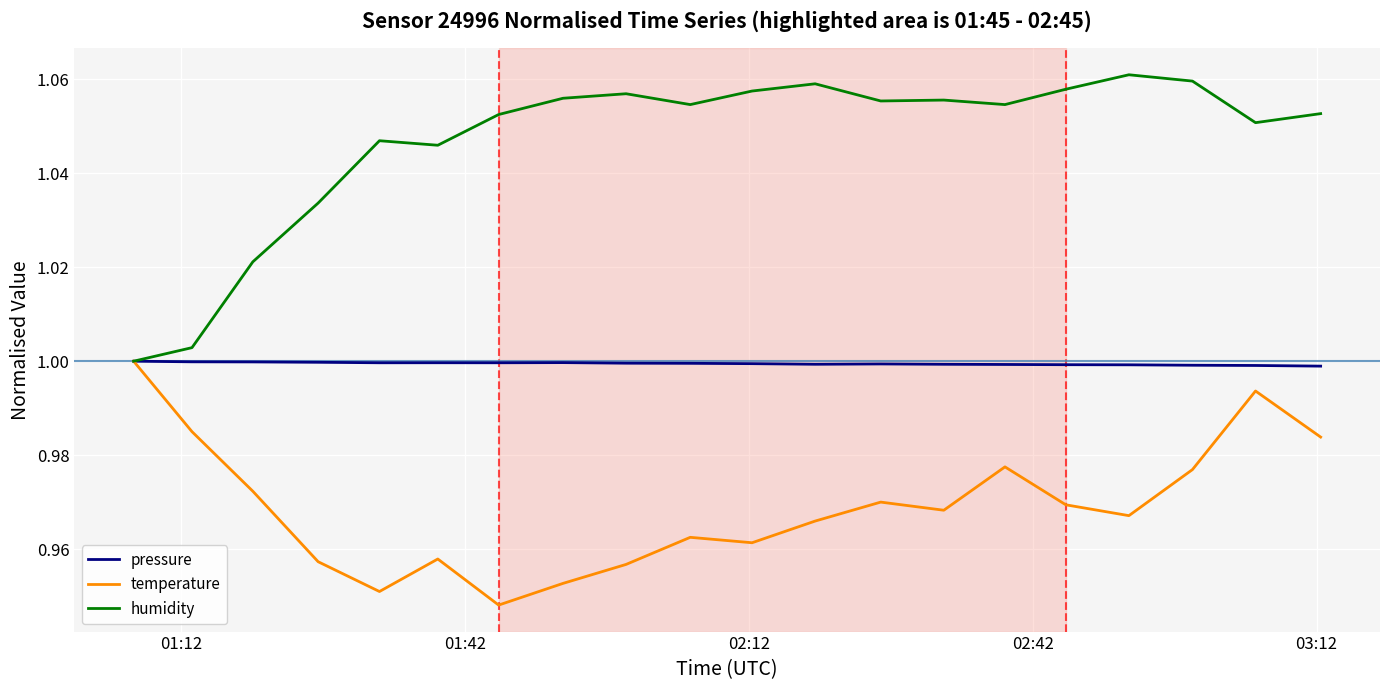

How many distinct data groups are displayed?

3